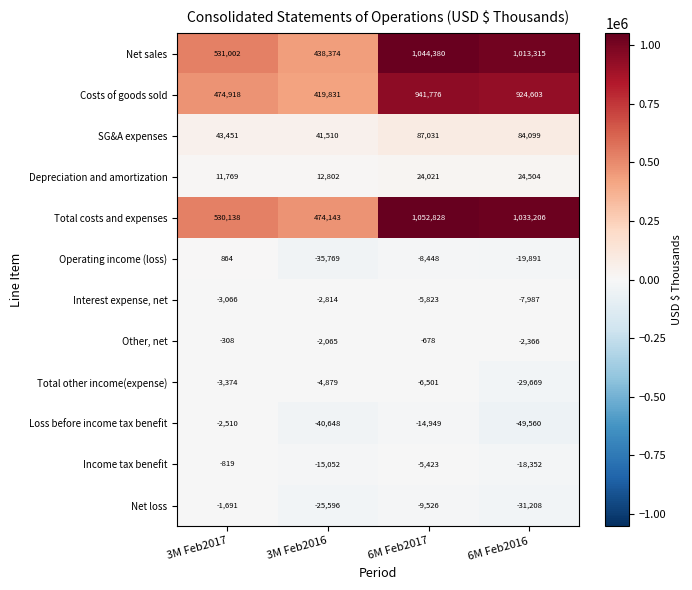

What is the sum of the Net sales values at 6M Feb2016 and 3M Feb2016?

1451689